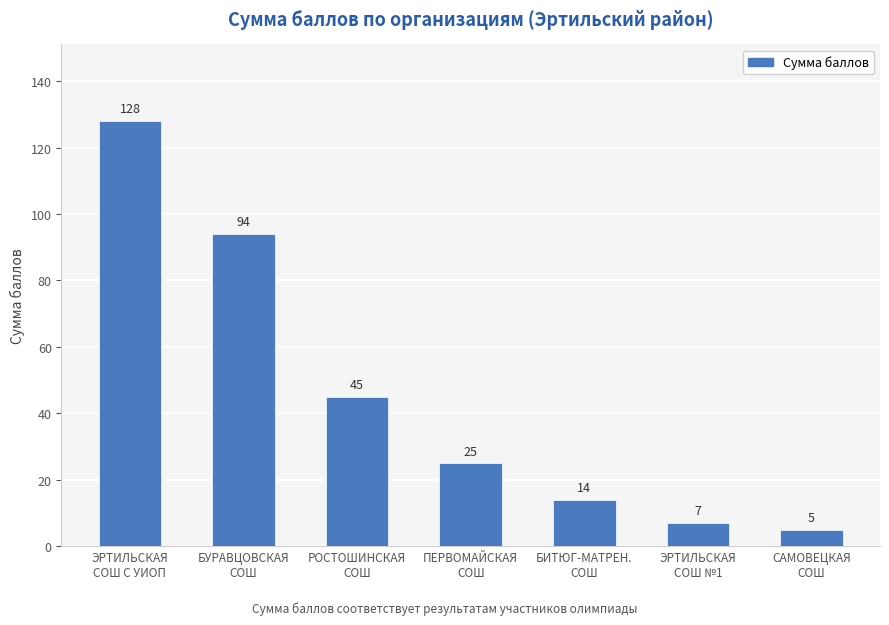

How many distinct data groups are displayed?

1